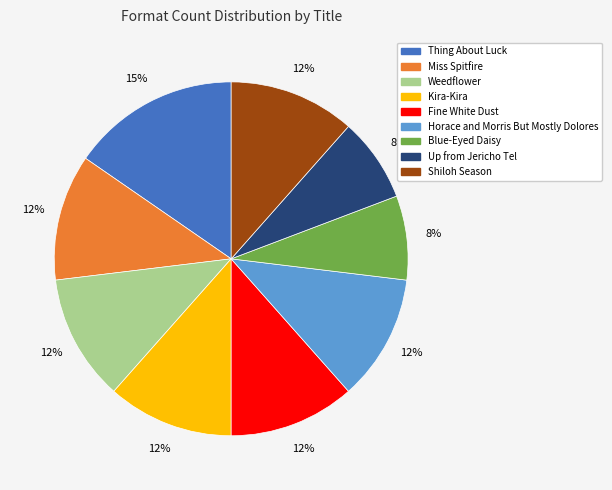

To the nearest percent, what is the combined percentage of Miss Spitfire and Up from Jericho Tel?

19%